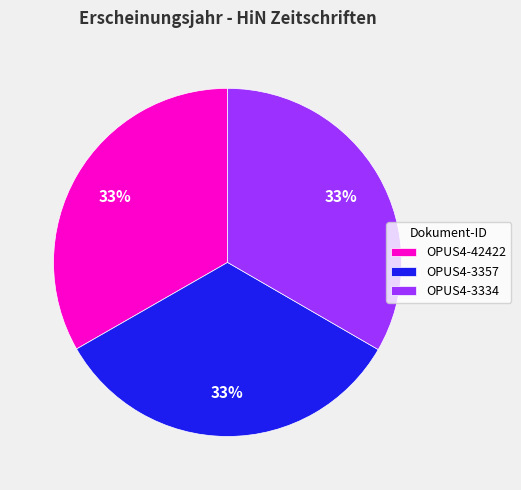

Is there a majority slice in this chart?

No